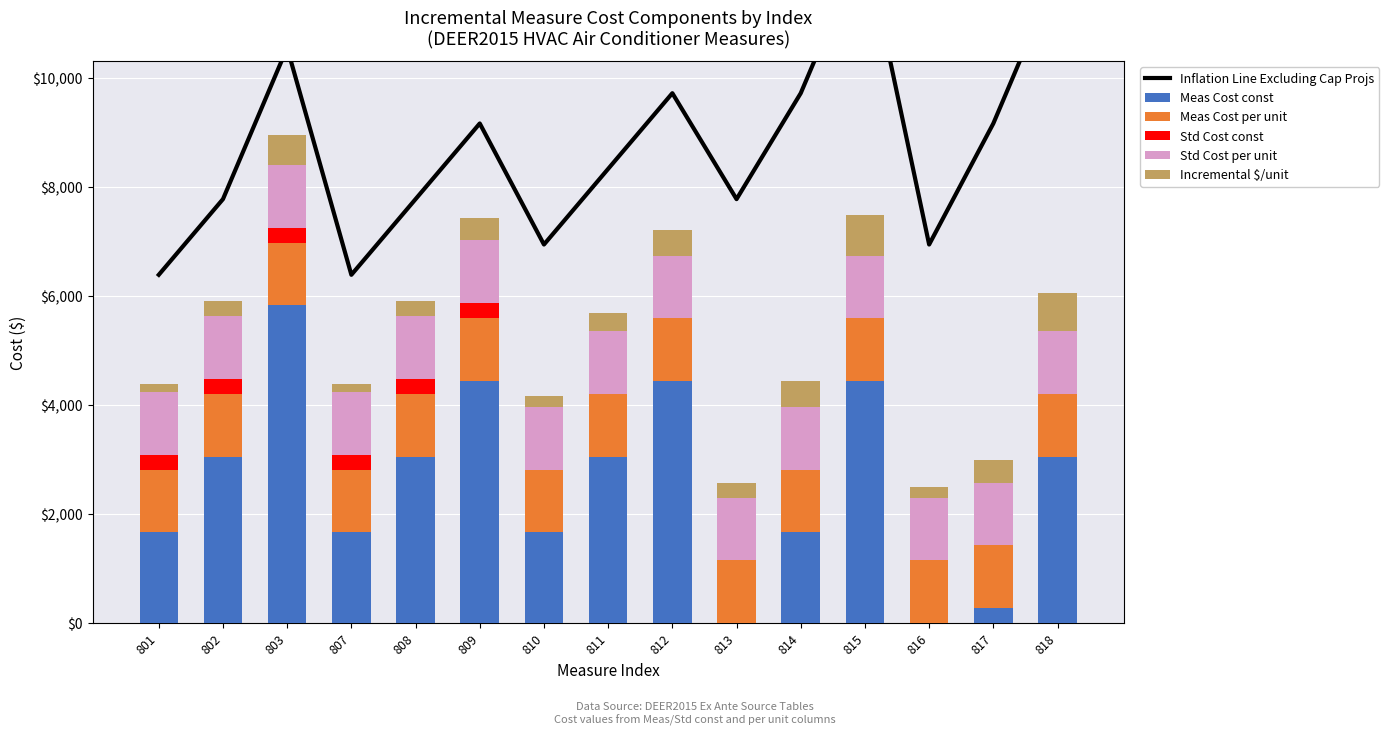

What is the value of the Std Cost per unit bar at the 8th from the left?

1150.3